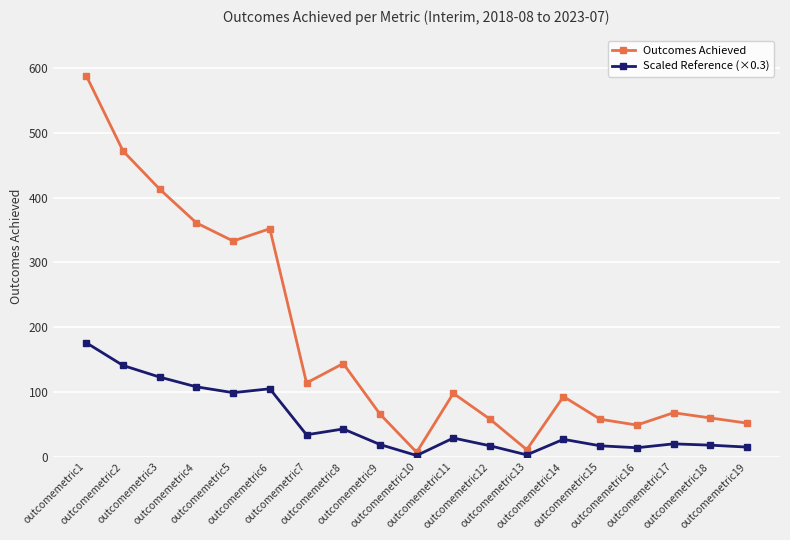

List the series in order of their peak value, highest first.

Outcomes Achieved, Scaled Reference (×0.3)